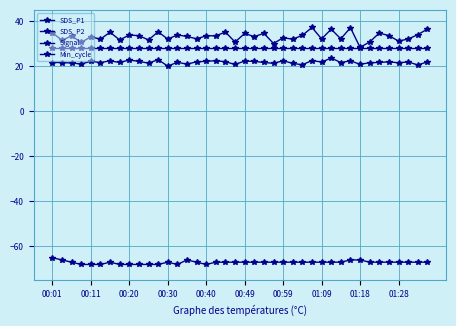

At which label does Signal reach its peak?

00:01